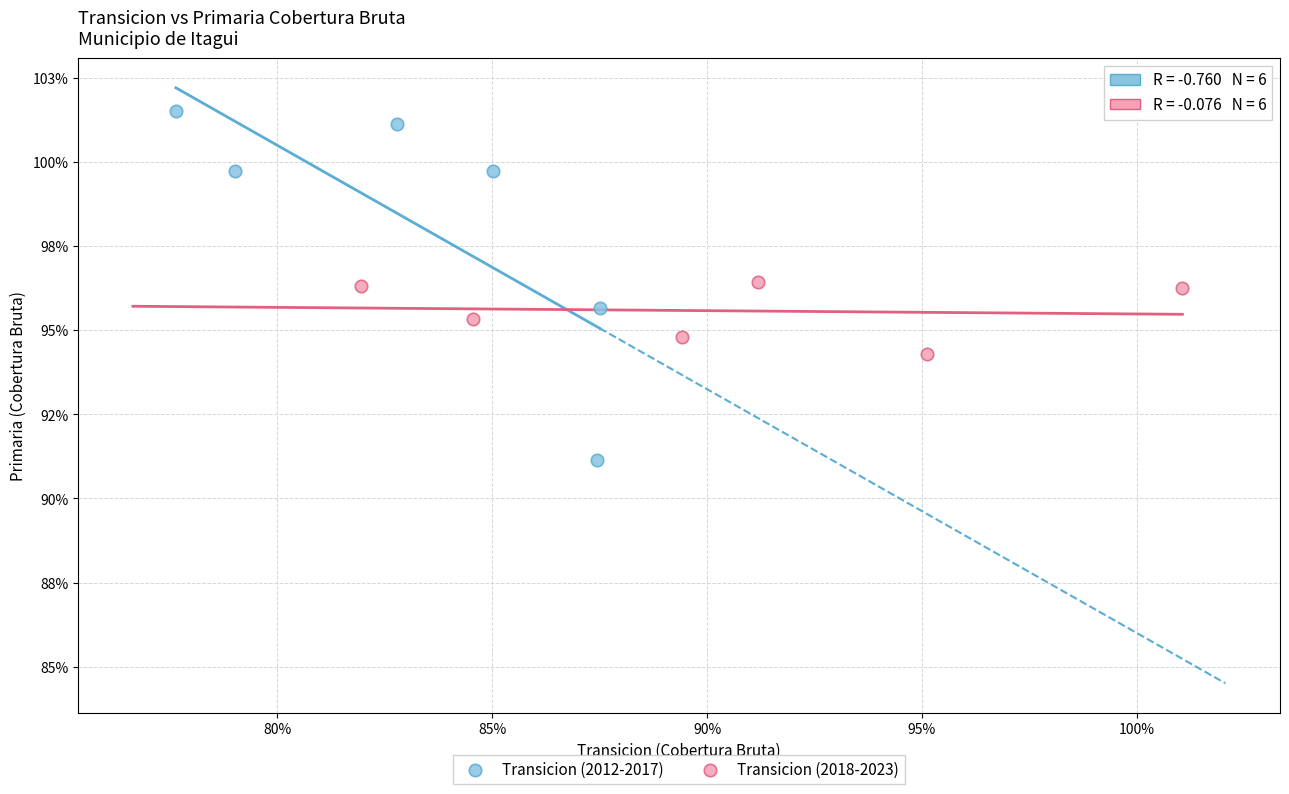

Which series contains the lowest Y value?

Transicion (2012-2017)